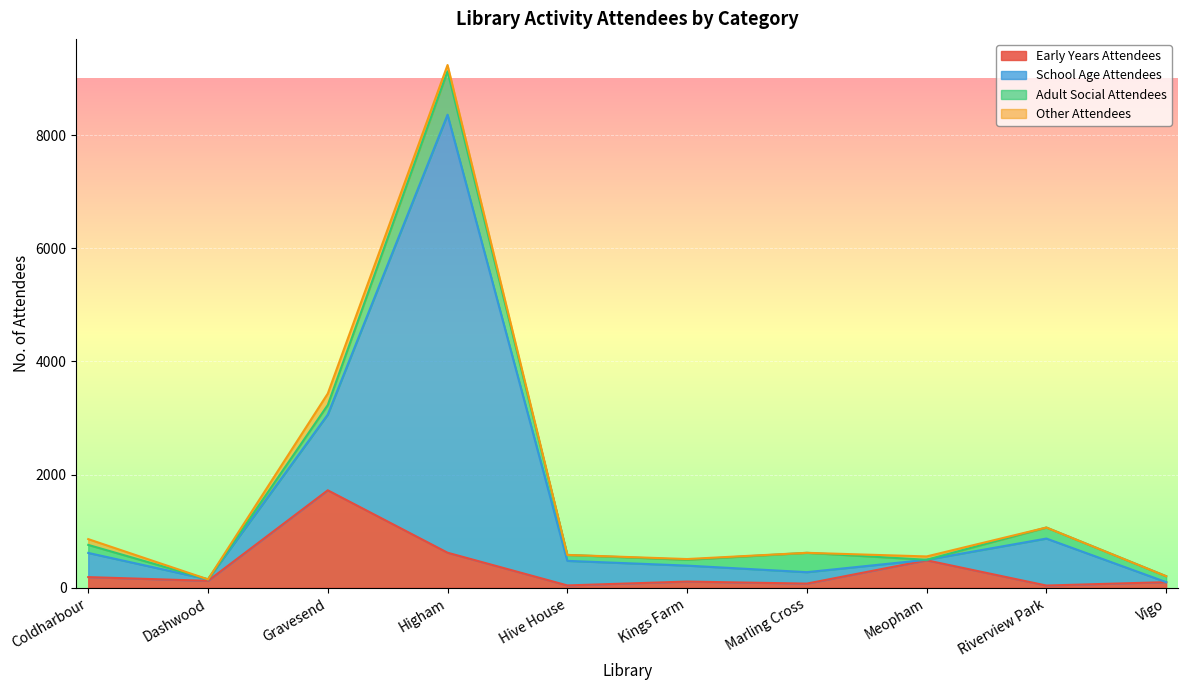

At which category is the sum across all series the highest?

Higham